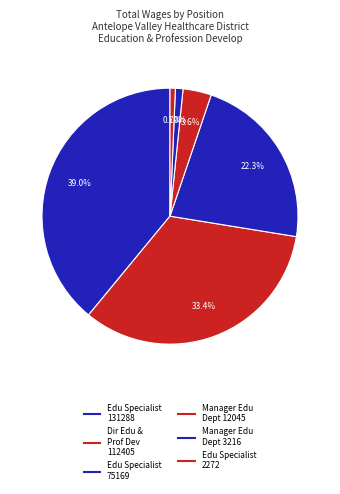

How many slices are in this pie chart?

6